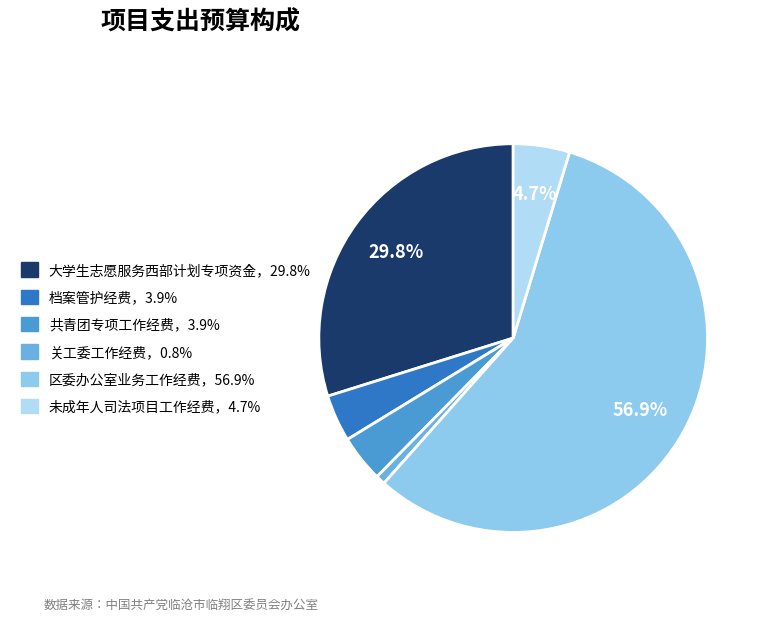

Does any single category account for the majority?

Yes